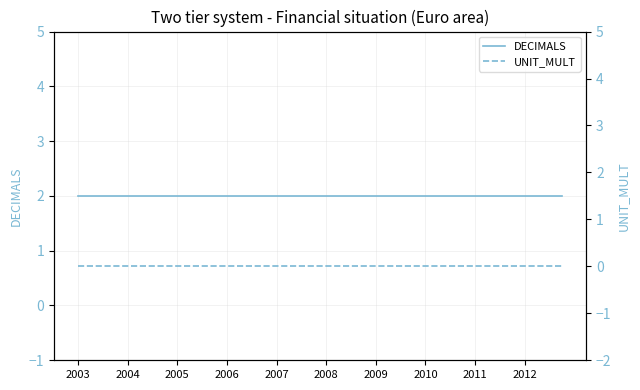

At 29, list the series in order from smallest to largest.

UNIT_MULT, DECIMALS